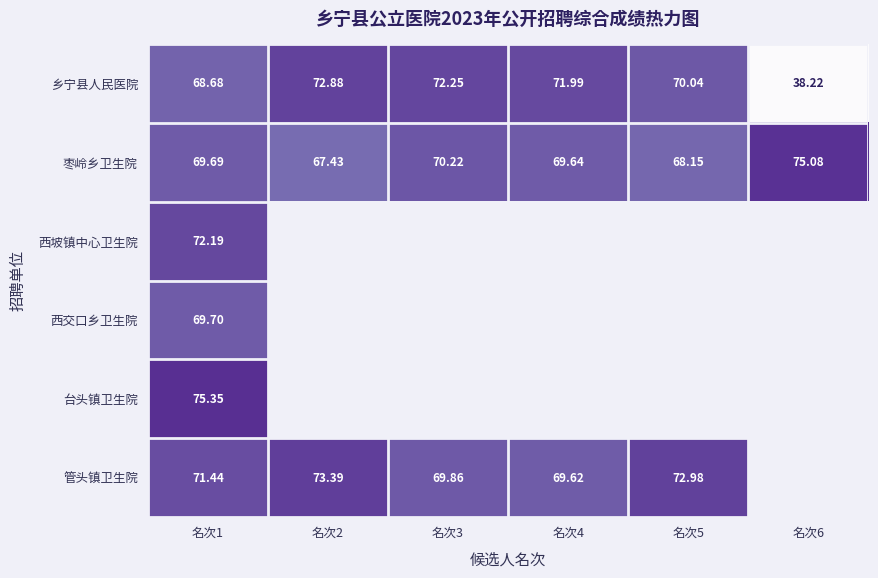

Rank the series by their maximum value, from highest to lowest.

台头镇卫生院, 枣岭乡卫生院, 管头镇卫生院, 乡宁县人民医院, 西坡镇中心卫生院, 西交口乡卫生院